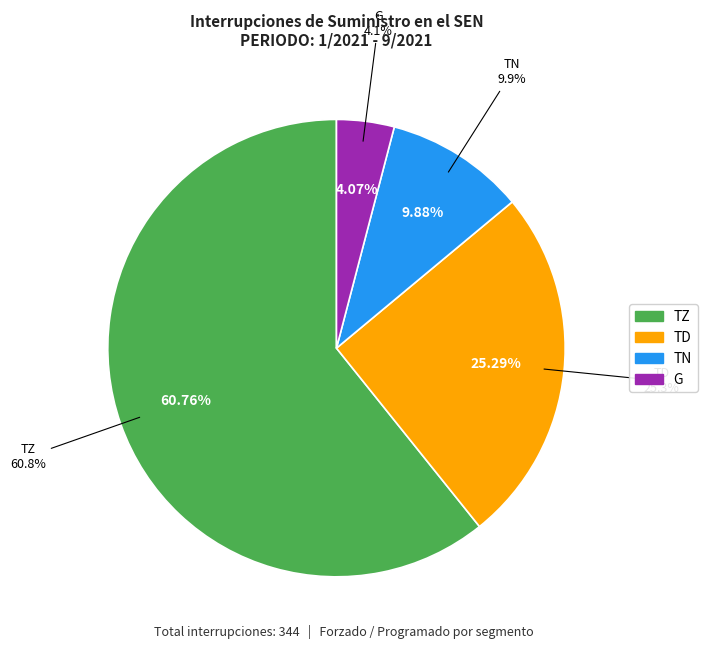

True or false: TZ accounts for 70% of the total.

False